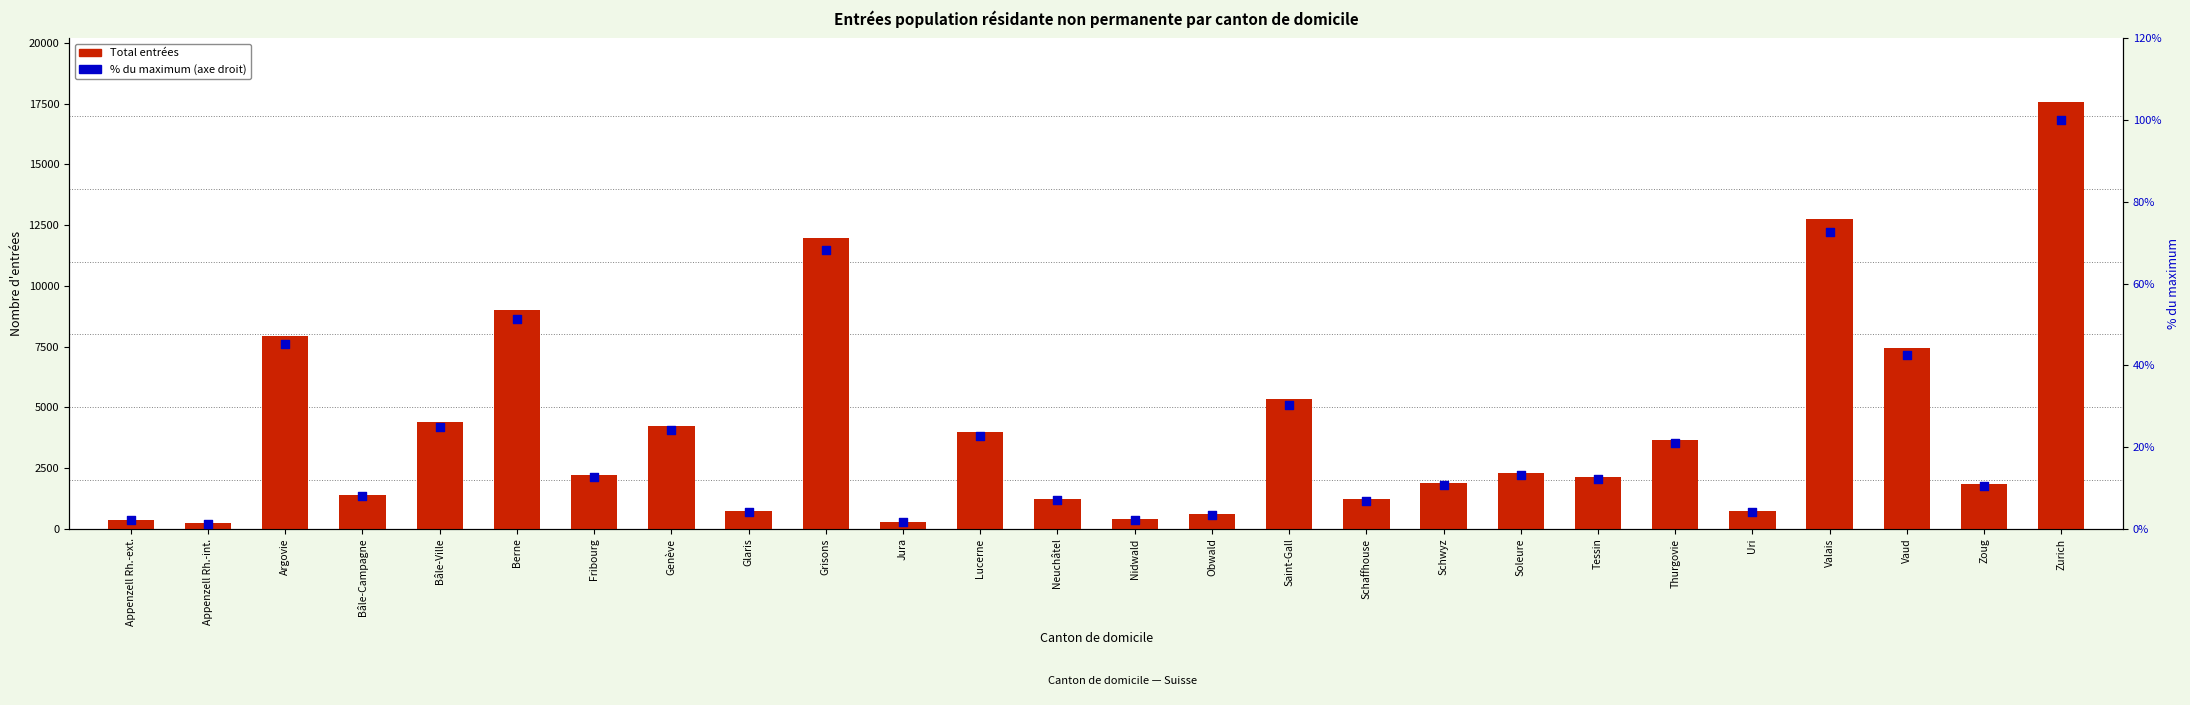

Is the value of Total entrées at Schaffhouse greater than the value of % du maximum at Jura?

Yes